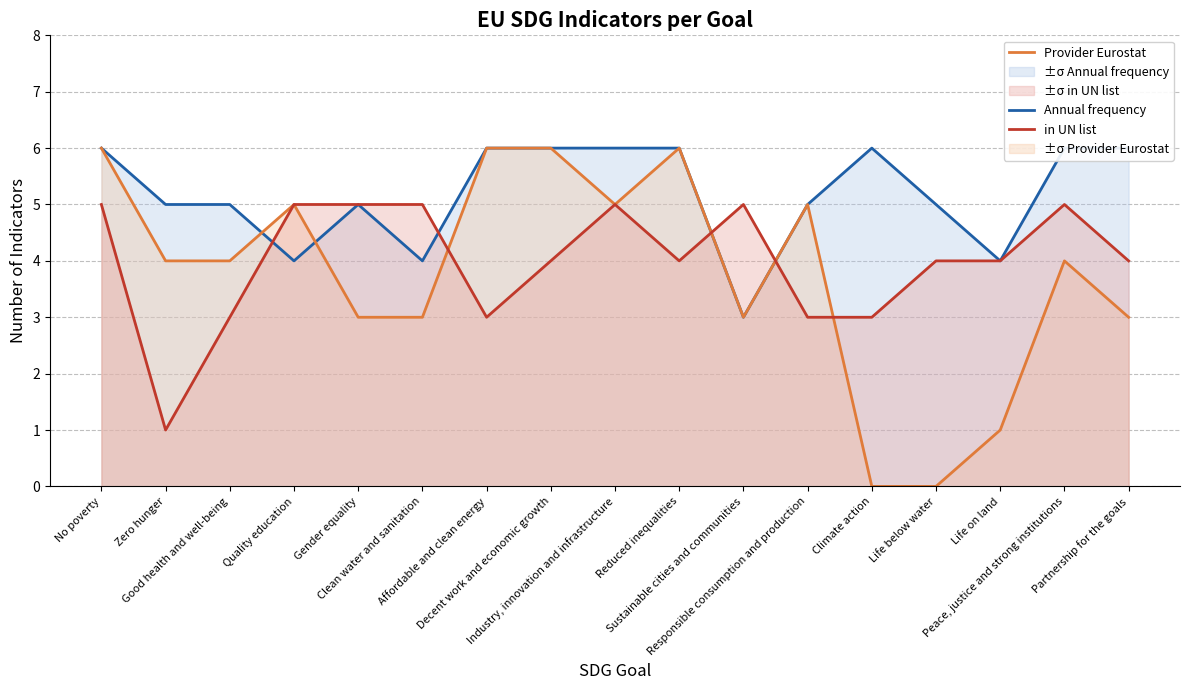

How many series are shown in this chart?

3